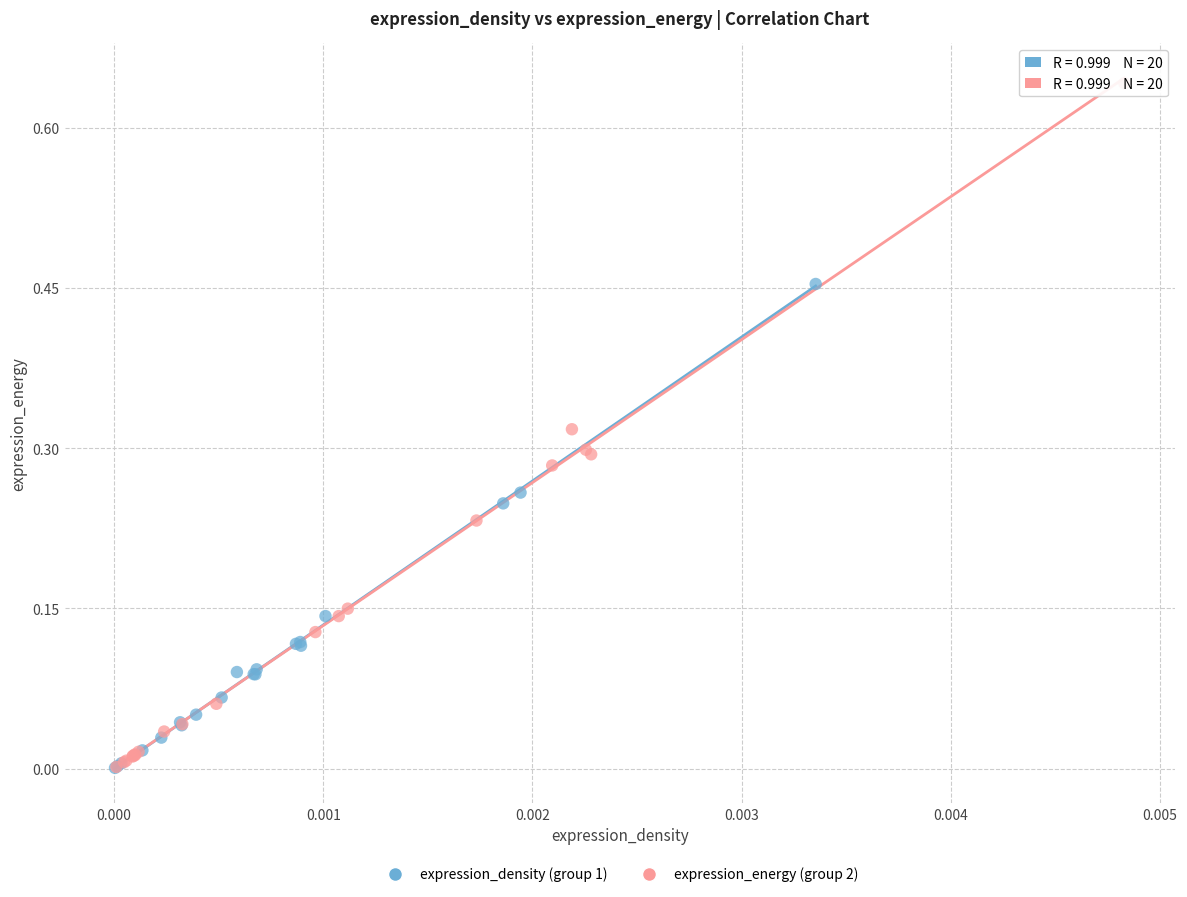

Which series has the widest spread of Y values?

expression_energy (group 2)